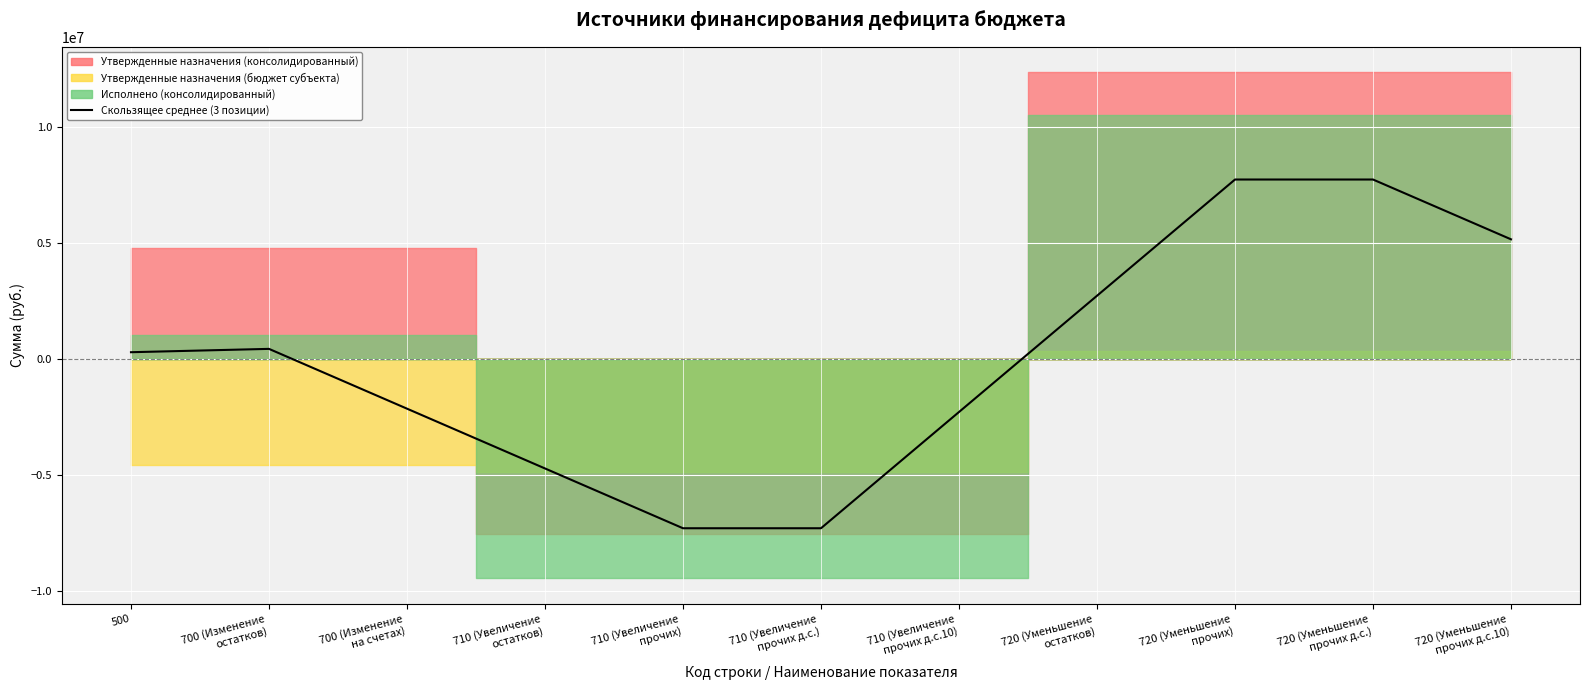

What is the label of the 2nd point from the right?

720 (Уменьшение
прочих д.с.)